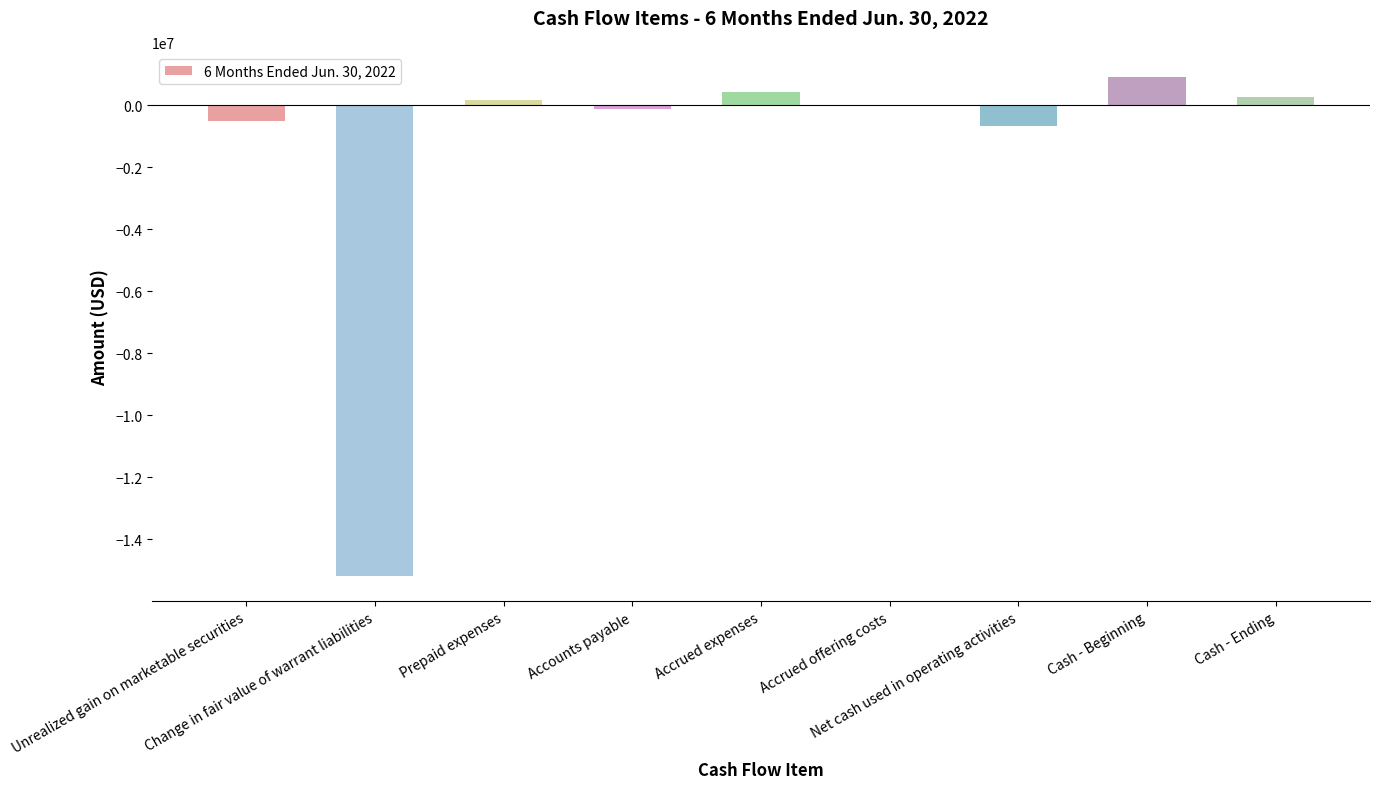

What is the maximum value shown in the chart?

923850